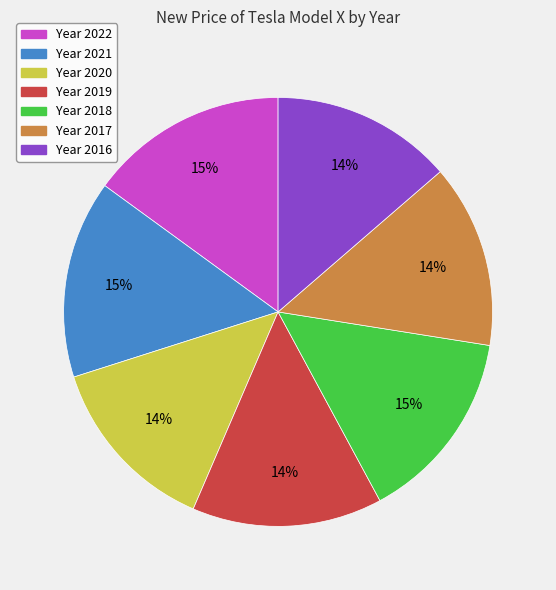

Count the number of slices in the pie.

7